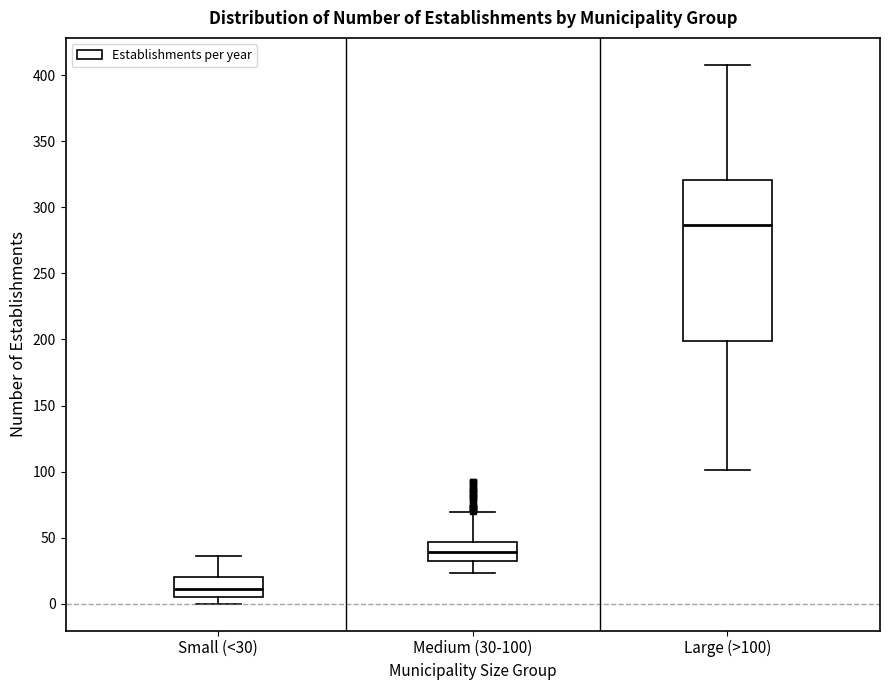

Where does the median line of the box for Large (>100) sit on the y-axis? The values are not printed on the chart, so give them approximately, as read against the axis.

285